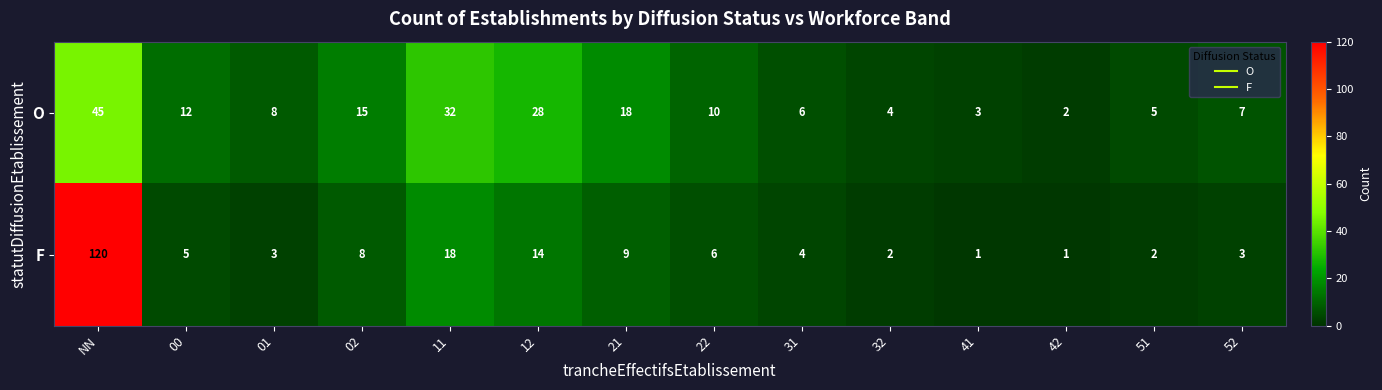

How many data points in O are less than 10?

7